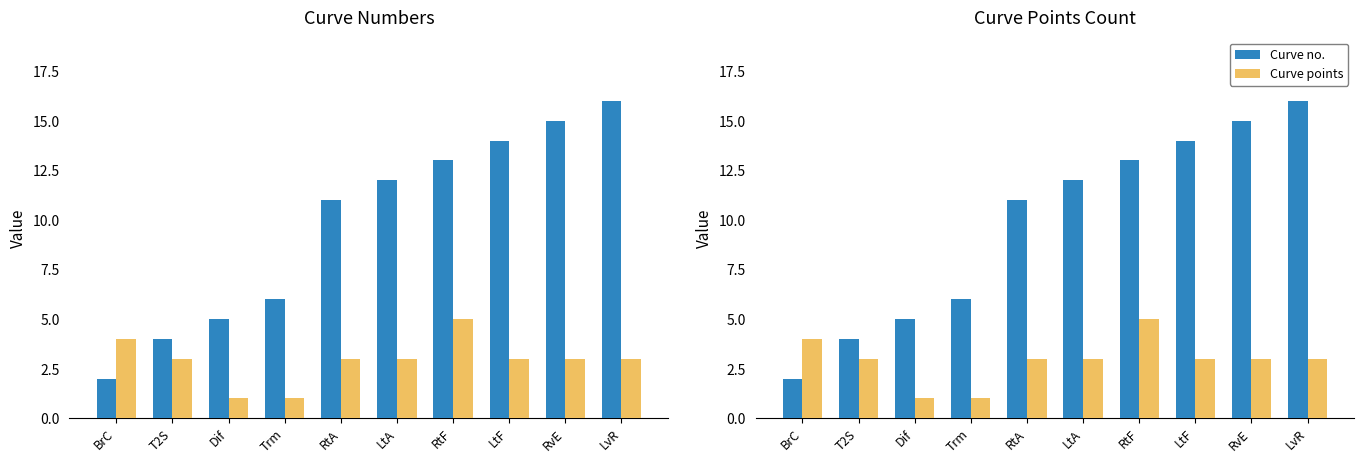

At which category is the sum across all series the highest?

LvR